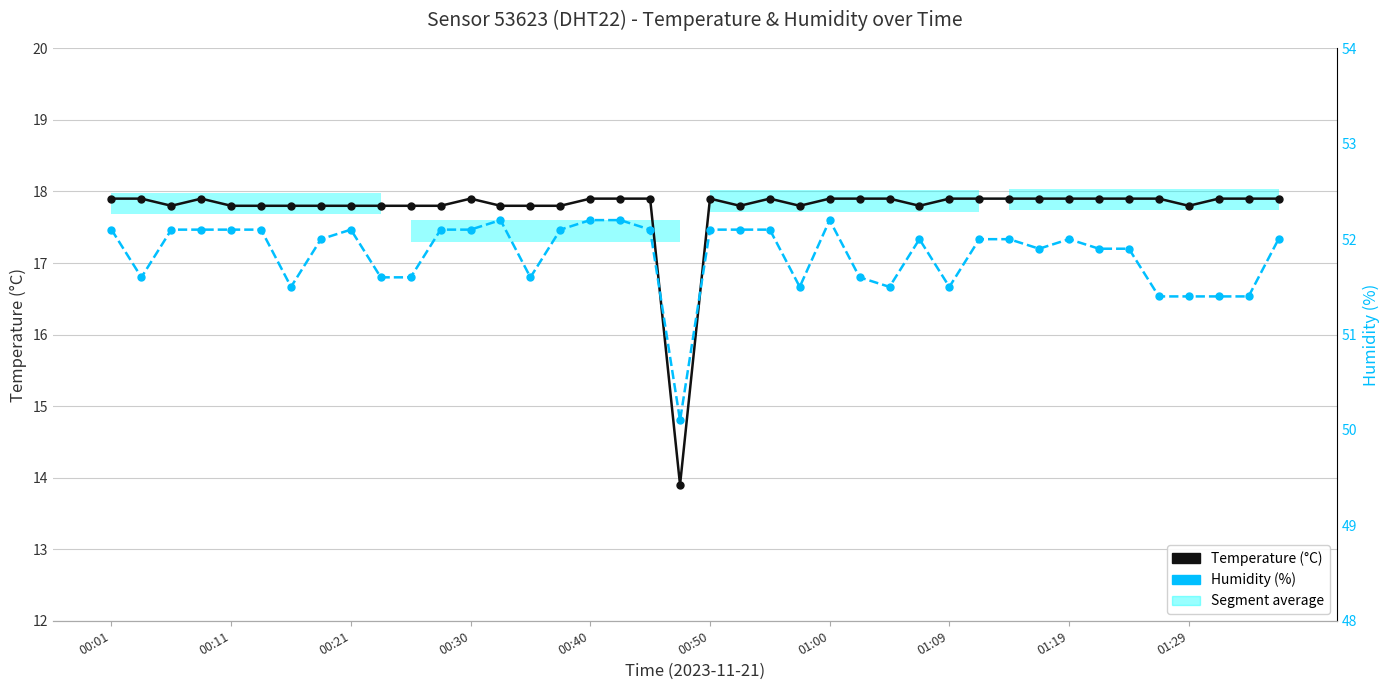

What is the difference between the maximum and minimum values in the Temperature (°C) series?

4.0